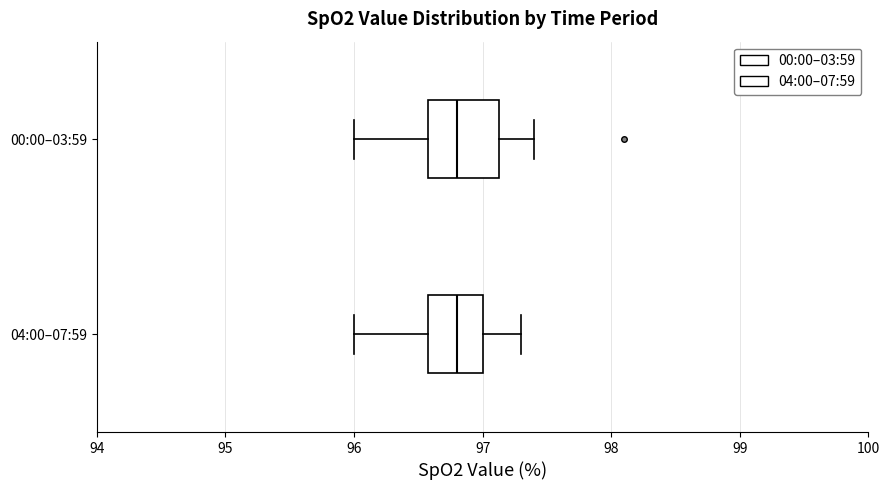

Reading bottom to top, read every box against the x-axis: the position of its median line, the range the box covers, and the ends of its whiskers. The values are not printed on the chart, so give them approximately, as read against the axis.

04:00–07:59: median 96.8, box 96.6 to 97.0, whiskers 96.0 to 97.3
00:00–03:59: median 96.8, box 96.6 to 97.1, whiskers 96.0 to 97.4